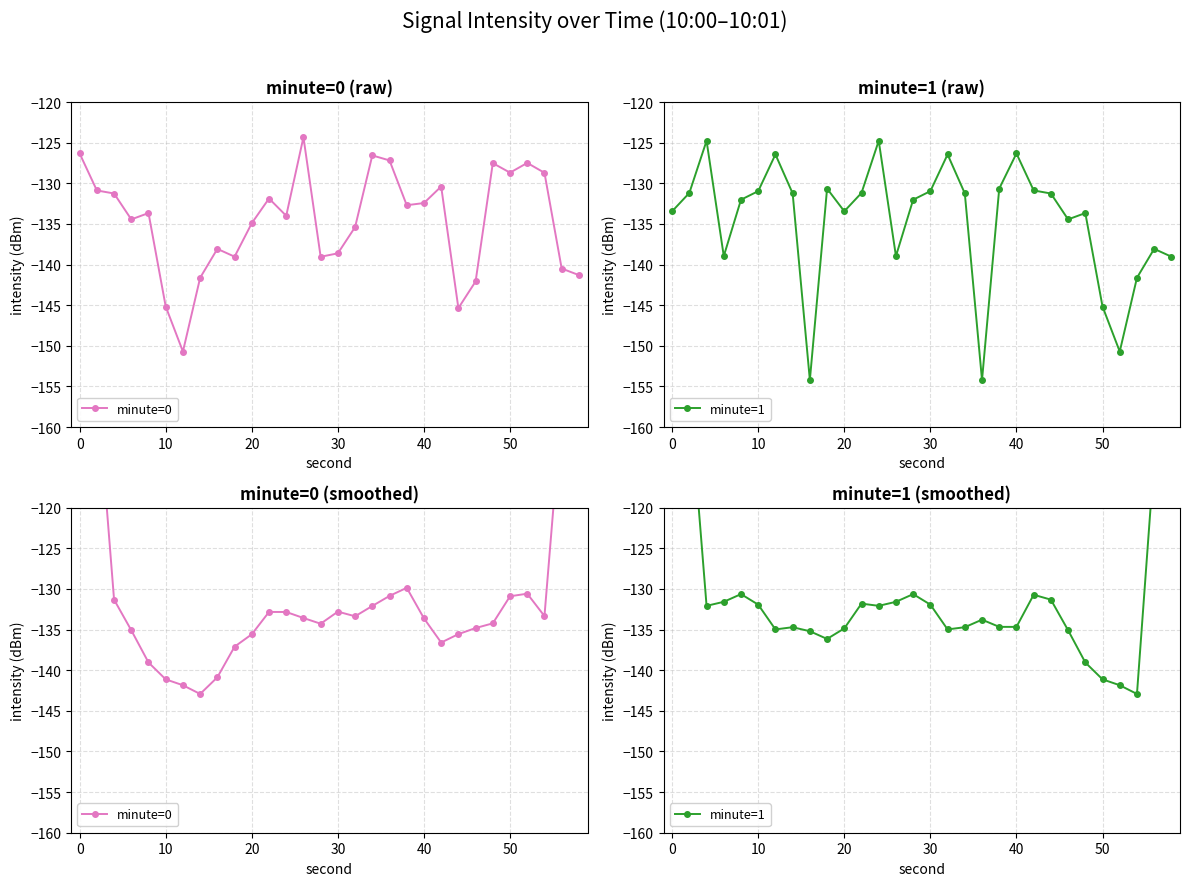

Read the minute=0 value at 50.

-130.9